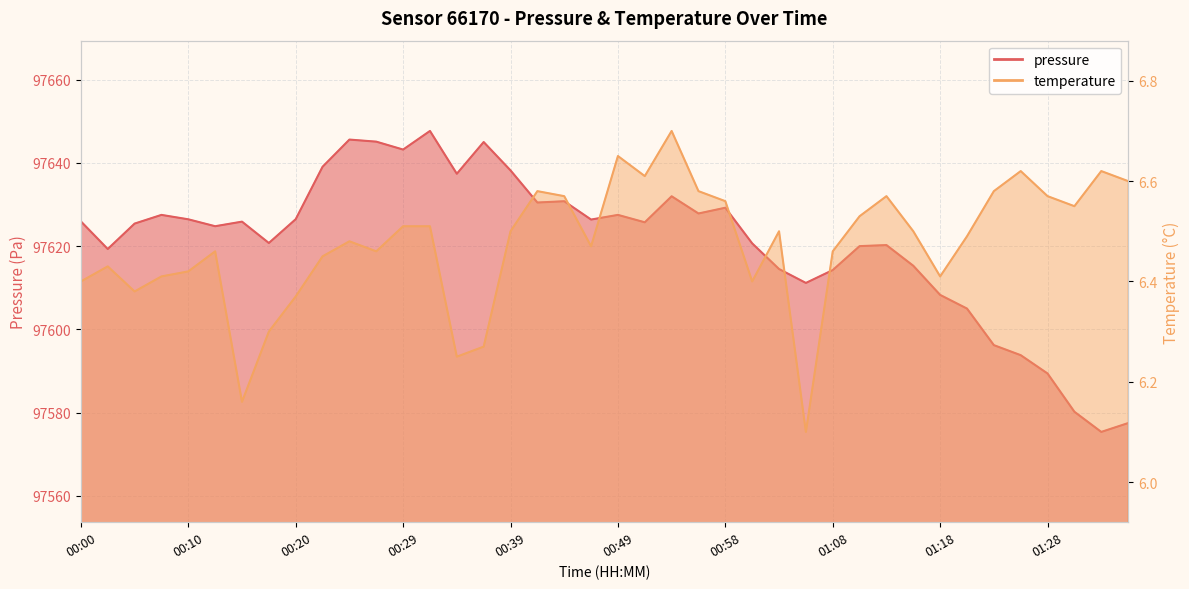

At 01:20, list the series in order from smallest to largest.

temperature, pressure